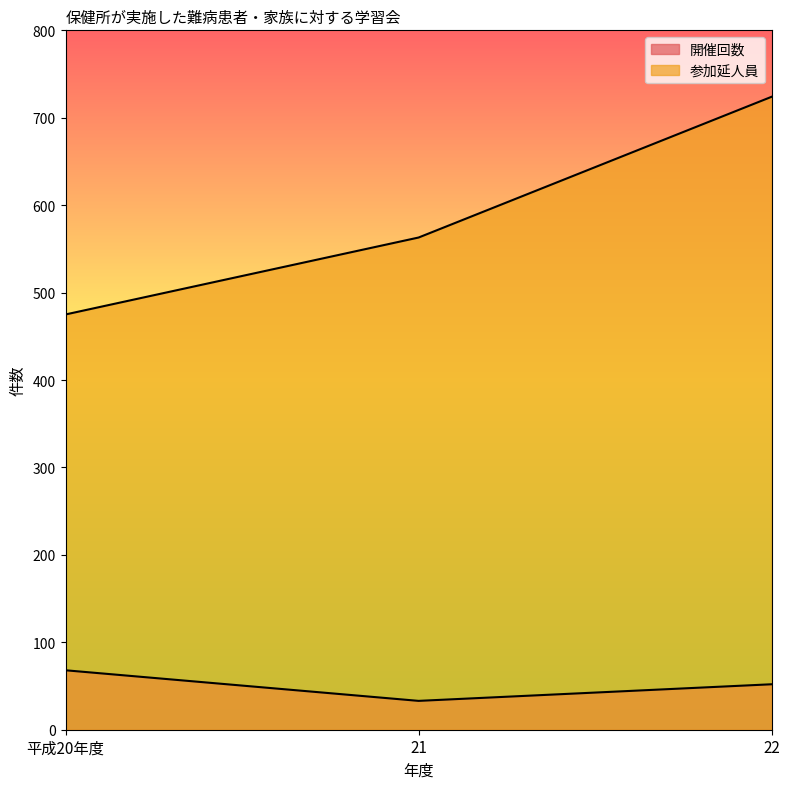

What are all the series names shown in the legend?

開催回数, 参加延人員